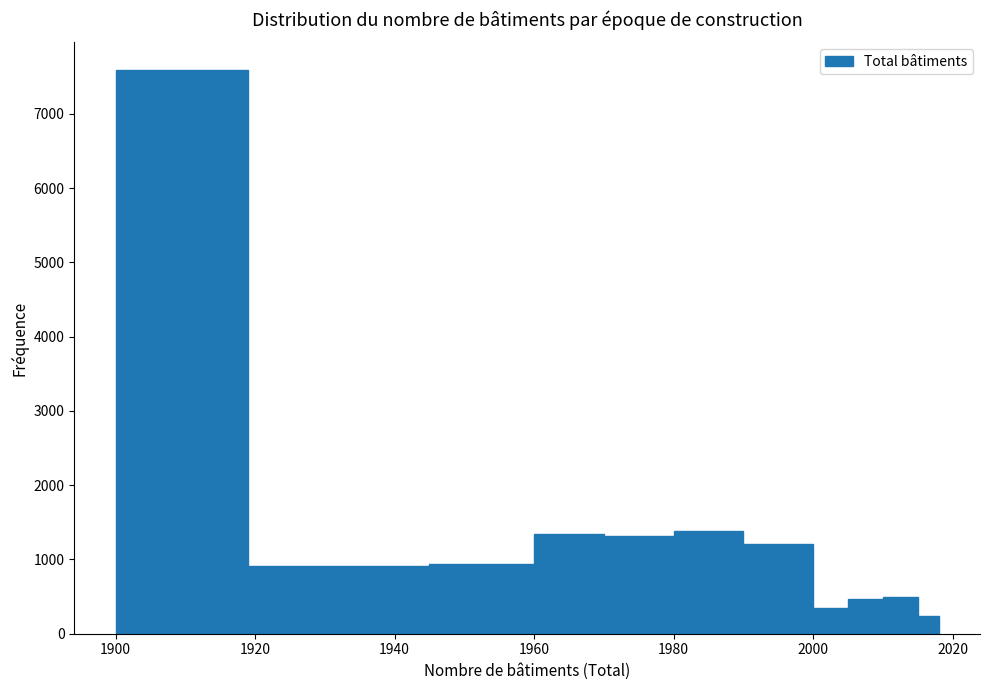

Around what value on the x-axis is the tallest bar? Give the approximate position of its centre, as read against the axis.

1910